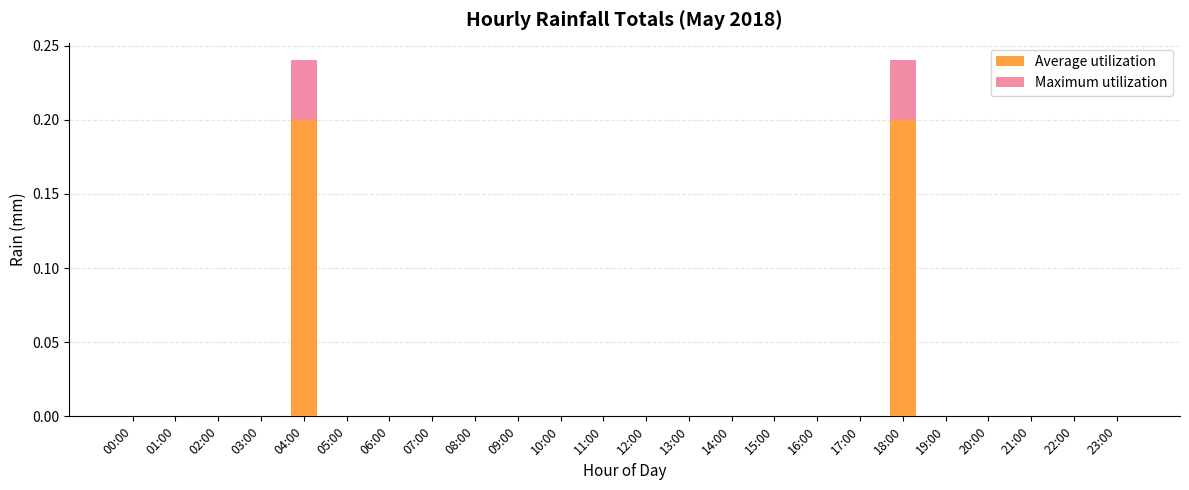

At which category is the sum across all series the highest?

04:00